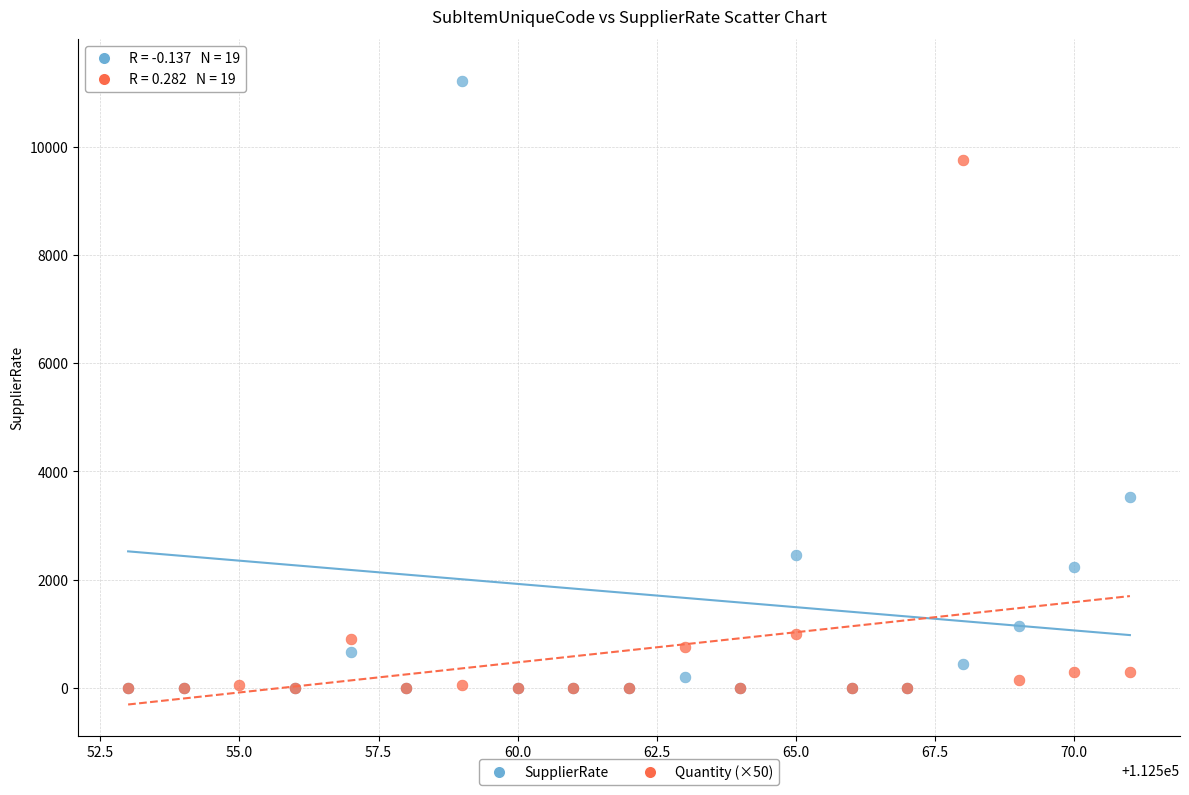

In the SupplierRate series, what Y value is closest to 5700?

3528